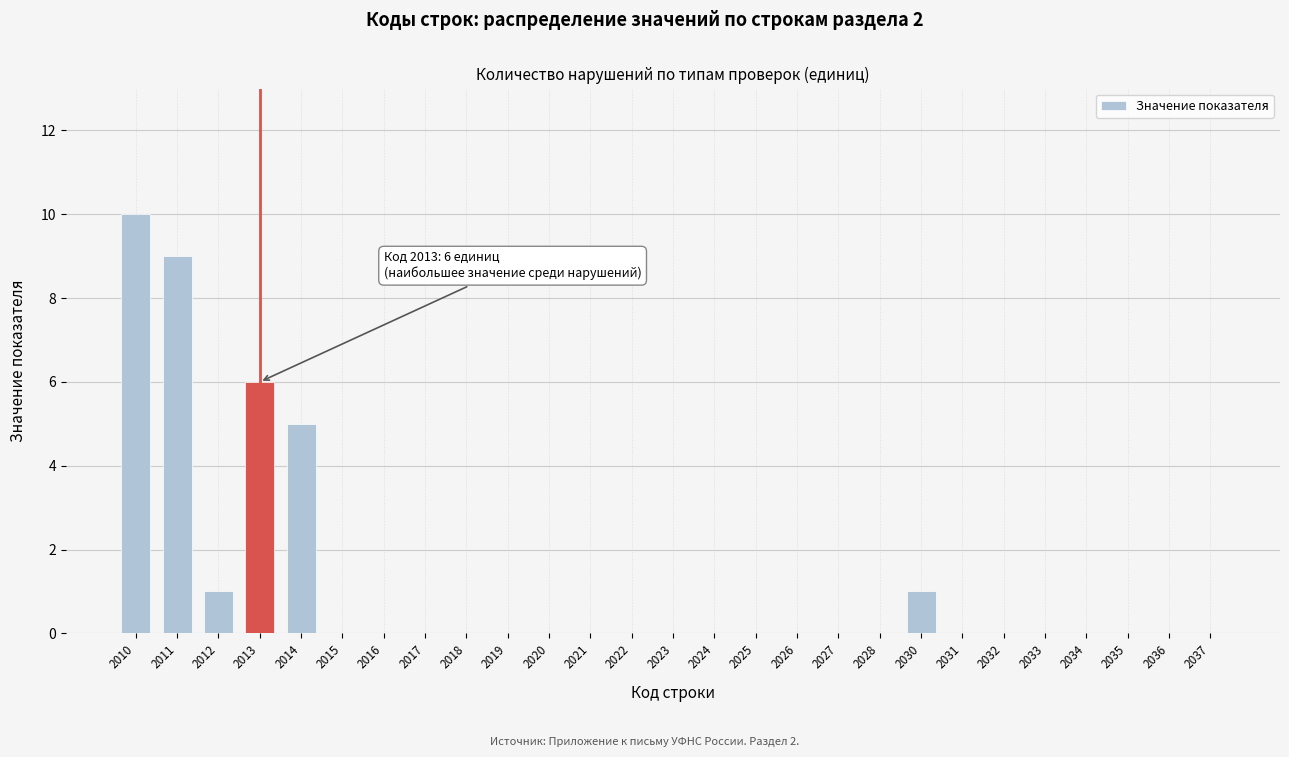

Reading right to left, what are all the values shown in this chart?

2037=0	2036=0	2035=0	2034=0	2033=0	2032=0	2031=0	2030=1	2028=0	2027=0	2026=0	2025=0	2024=0	2023=0	2022=0	2021=0	2020=0	2019=0	2018=0	2017=0	2016=0	2015=0	2014=5	2013=6	2012=1	2011=9	2010=10